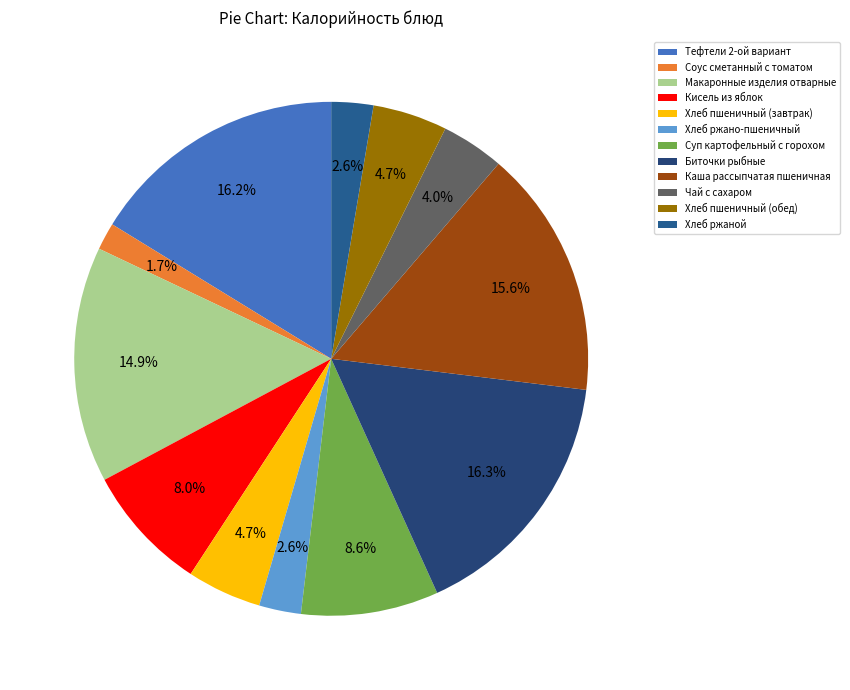

To the nearest percent, what is the difference between the largest and smallest slice percentages?

15%